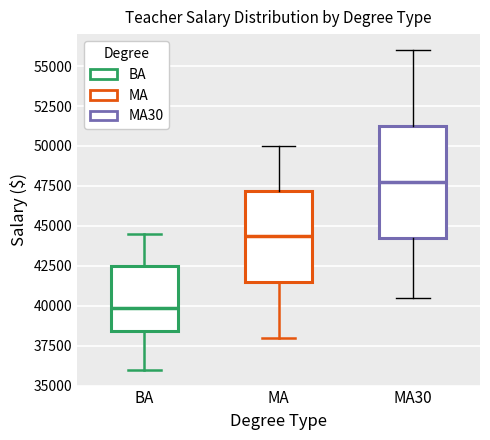

Where does the median line of the box for BA sit on the y-axis? The values are not printed on the chart, so give them approximately, as read against the axis.

40000